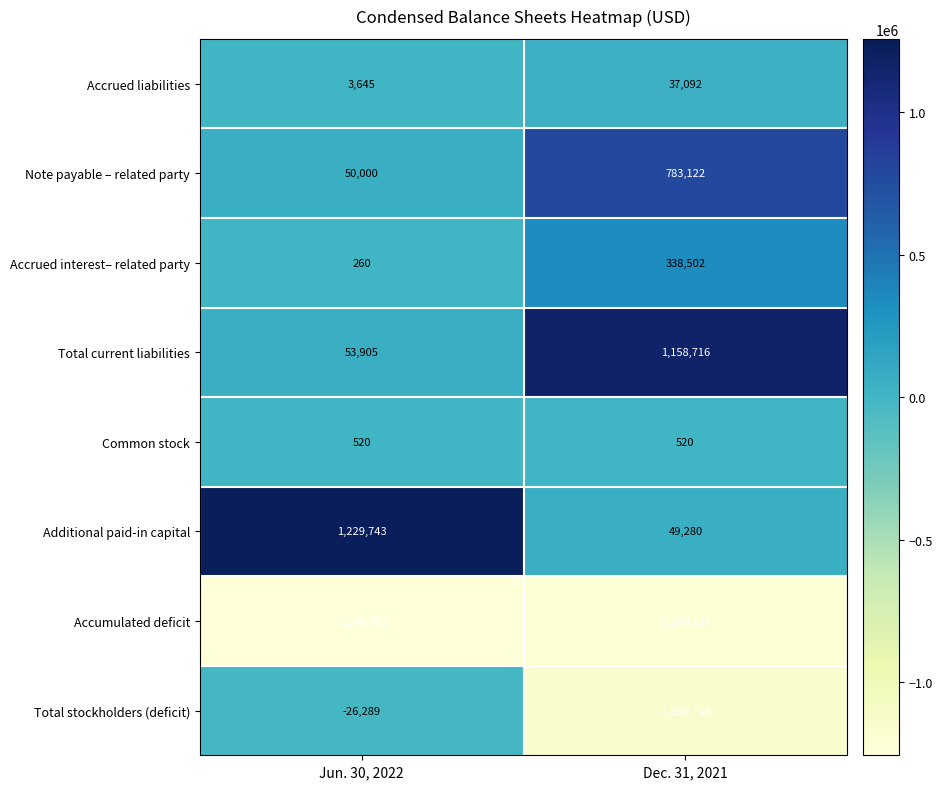

Is it true that Total current liabilities equals 53905 at Jun. 30, 2022?

True